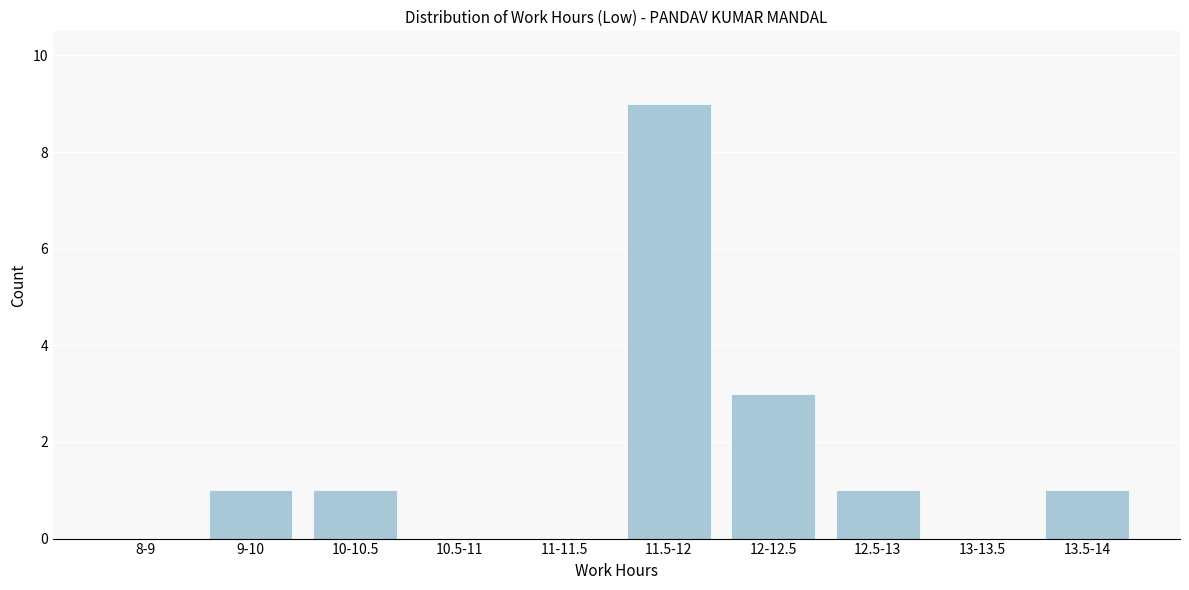

Reading left to right, what are all the values shown in this chart?

8-9=0	9-10=1	10-10.5=1	10.5-11=0	11-11.5=0	11.5-12=9	12-12.5=3	12.5-13=1	13-13.5=0	13.5-14=1